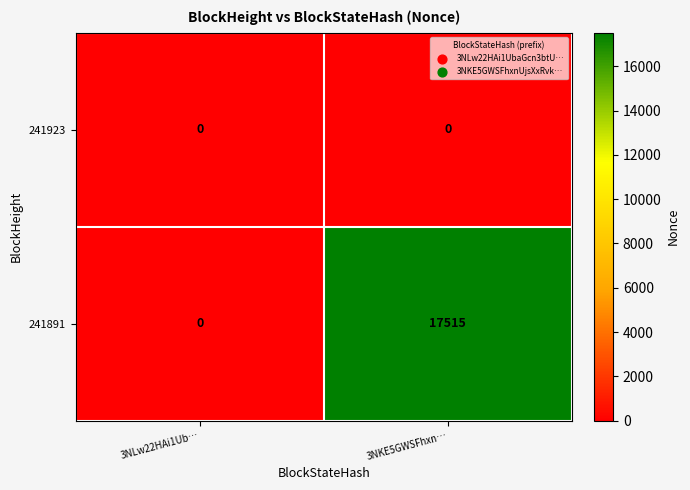

Read the 241891 value at 3NKE5GWSFhxn…, to the nearest 50.

17500